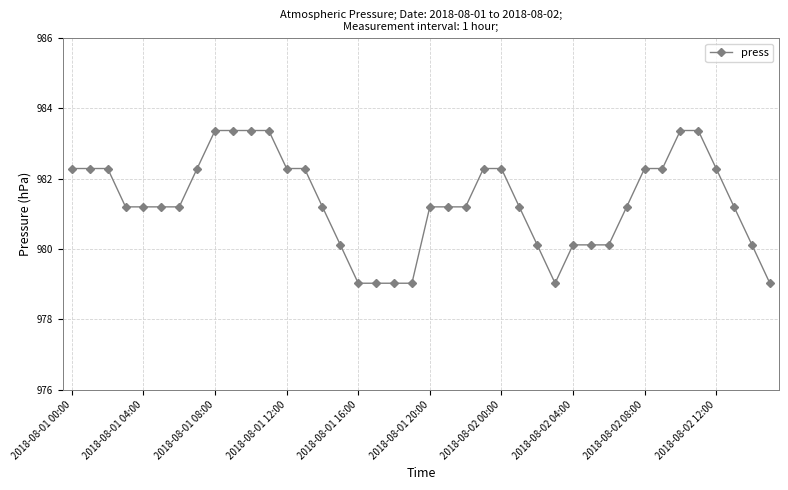

What is the value of the 23rd point from the left?

981.2